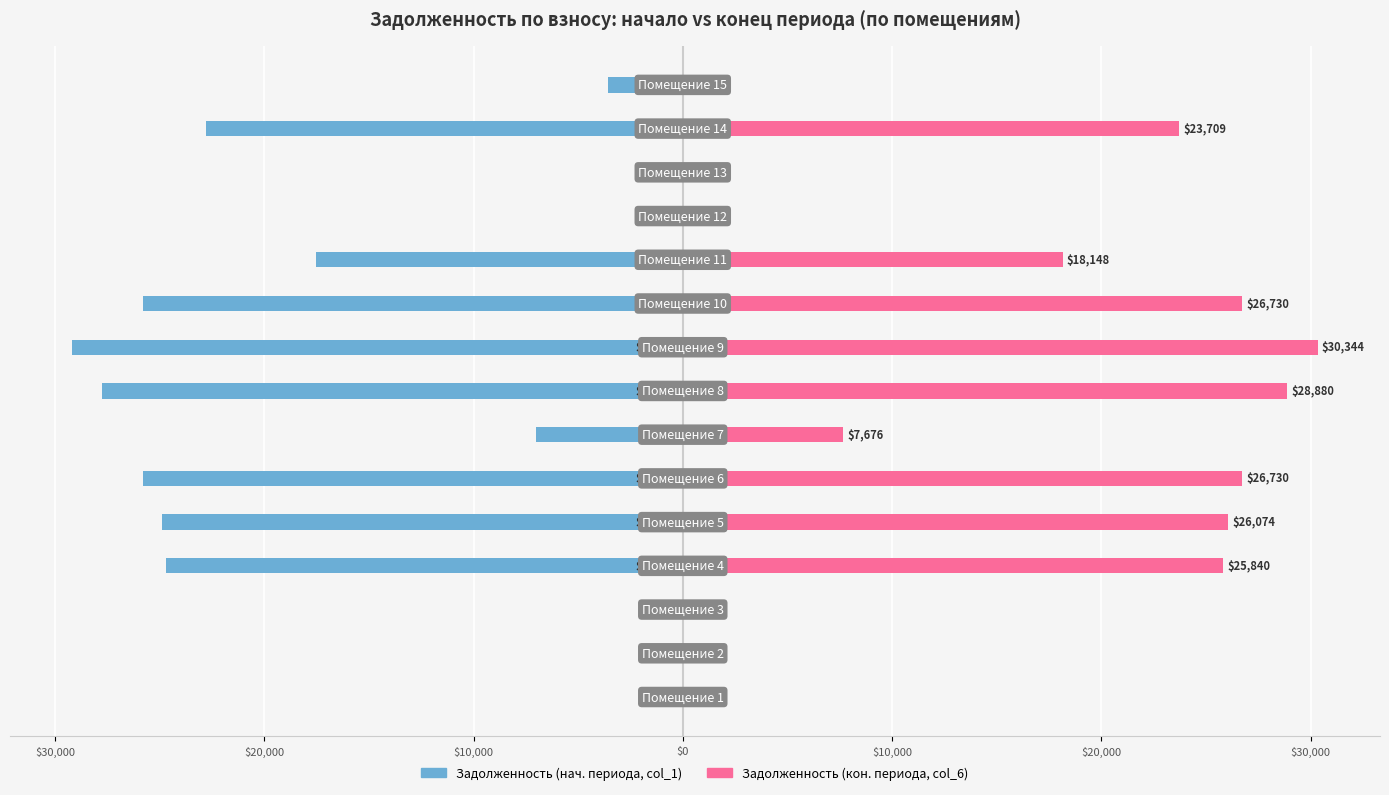

How many groups of bars are there?

15